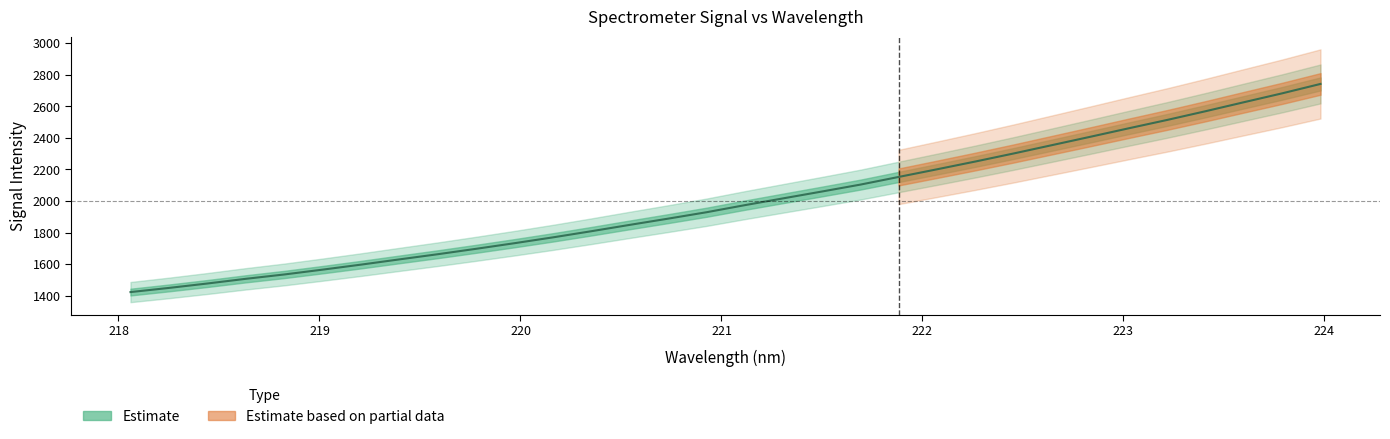

What is the difference between the second highest and minimum values?

1260.5